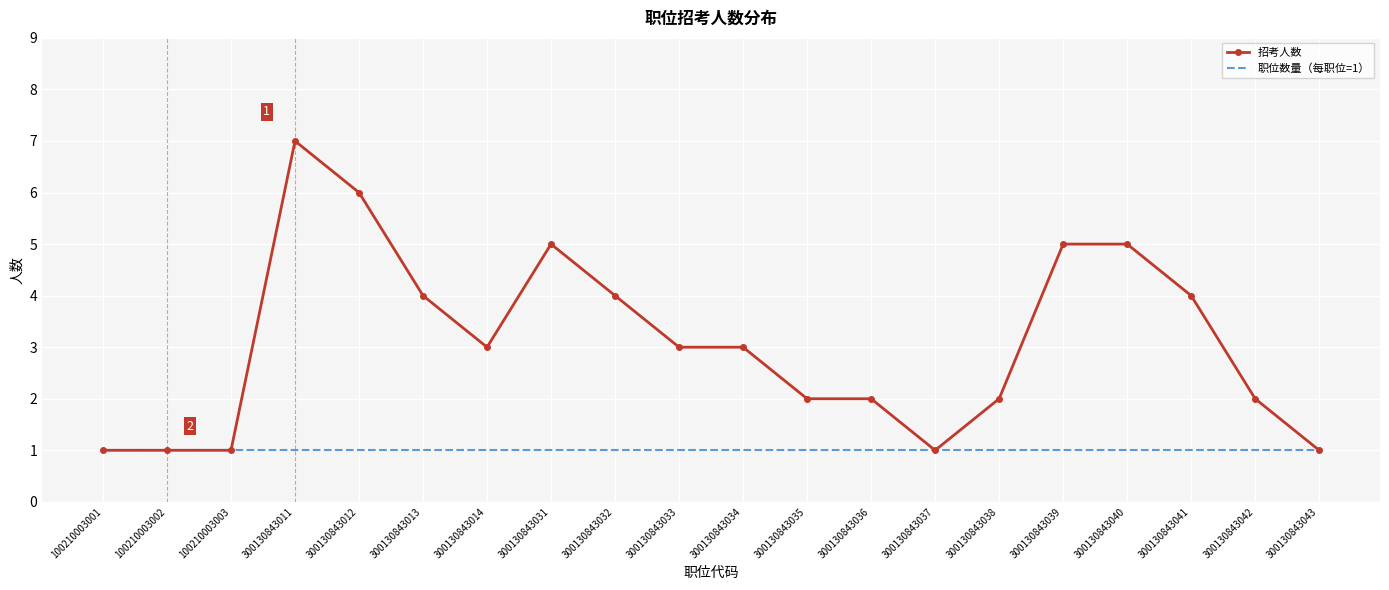

Which series has the widest spread of values?

招考人数